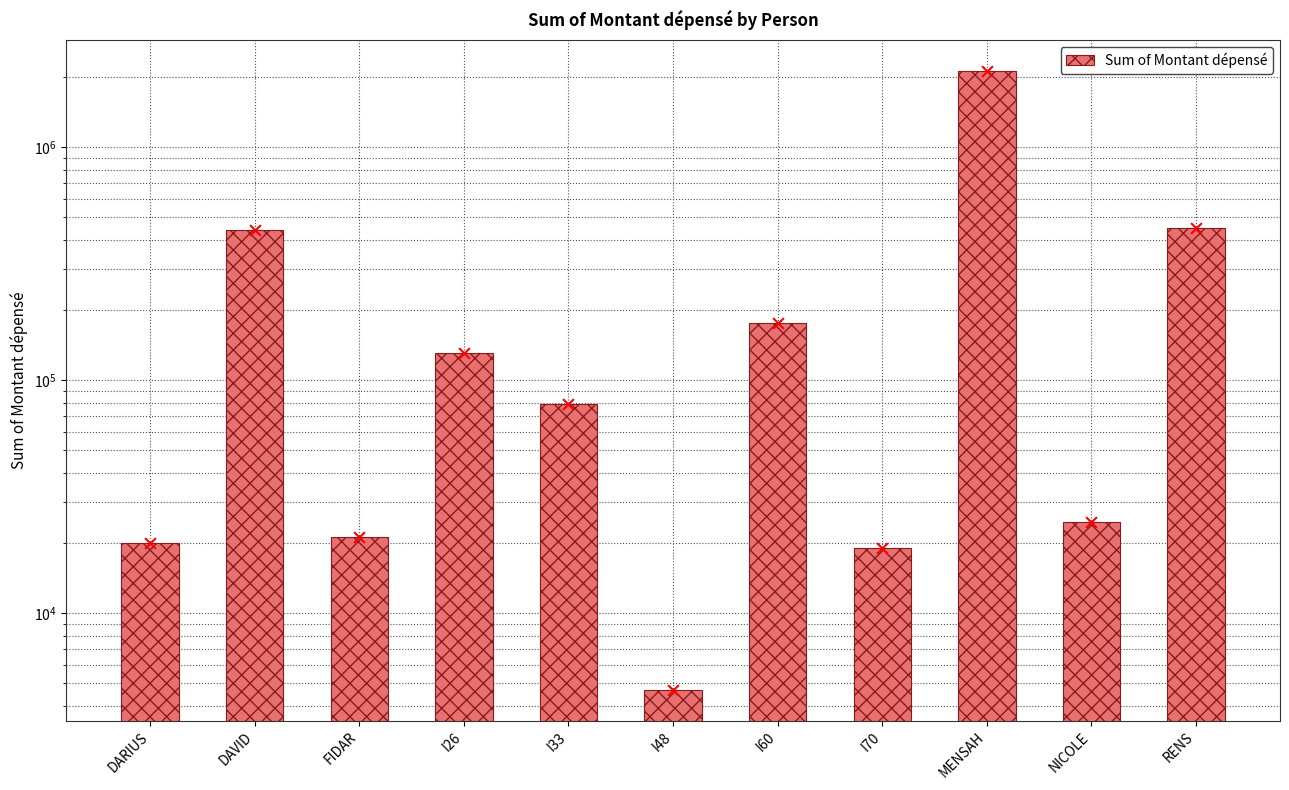

What is the ratio of the value at I48 to the value at NICOLE?

0.2